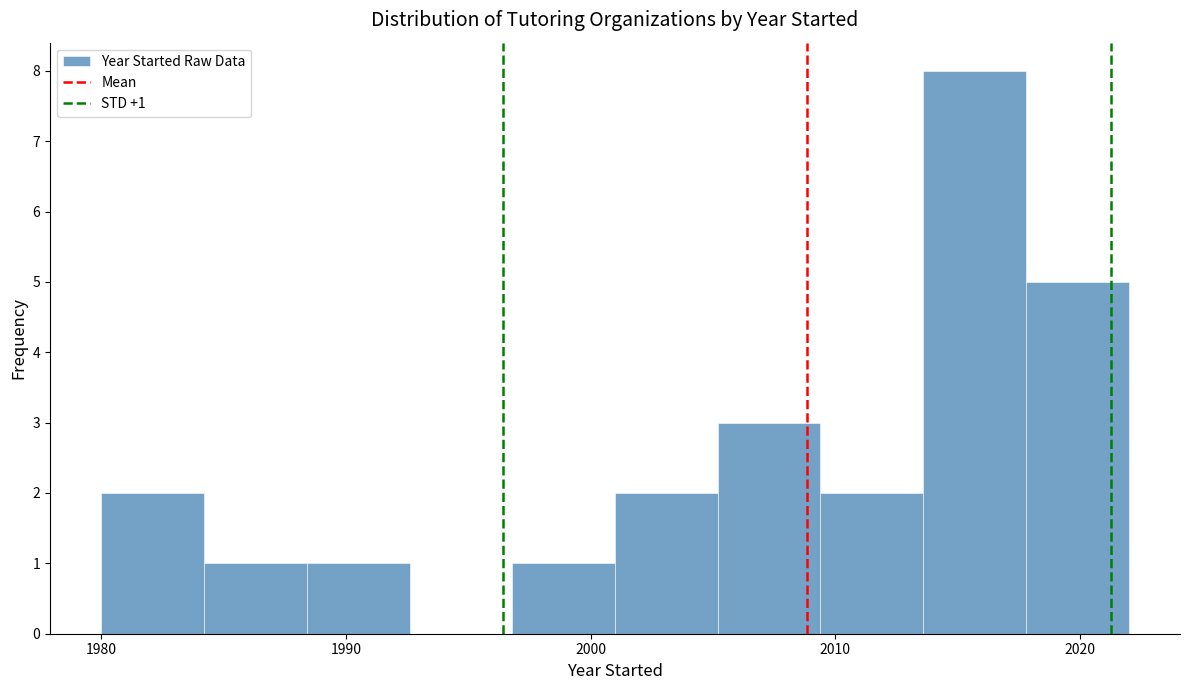

Over which range of the x-axis is the bar tallest?

2013.6 to 2017.8